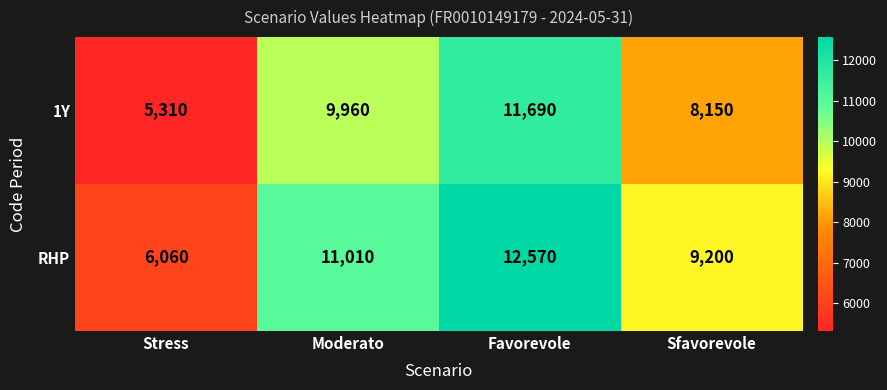

What is the difference between the highest and lowest values at Favorevole?

880